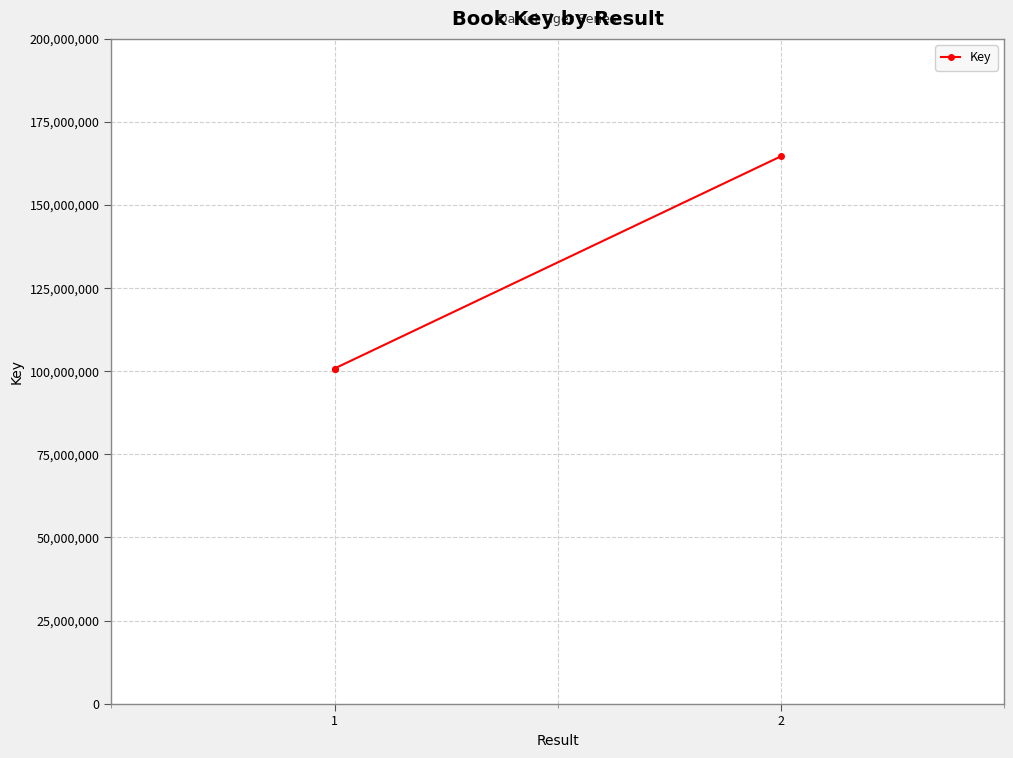

Which category has the highest value across all series?

2